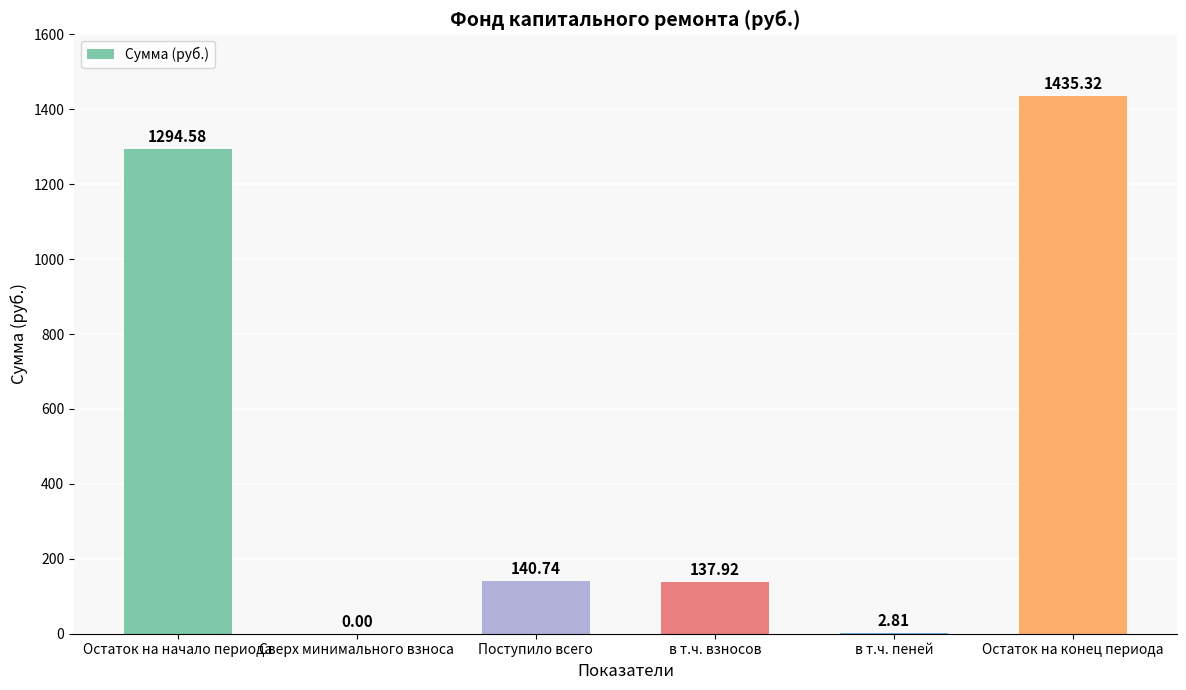

What is the difference between the values at Остаток на начало периода and Сверх минимального взноса?

1294.6